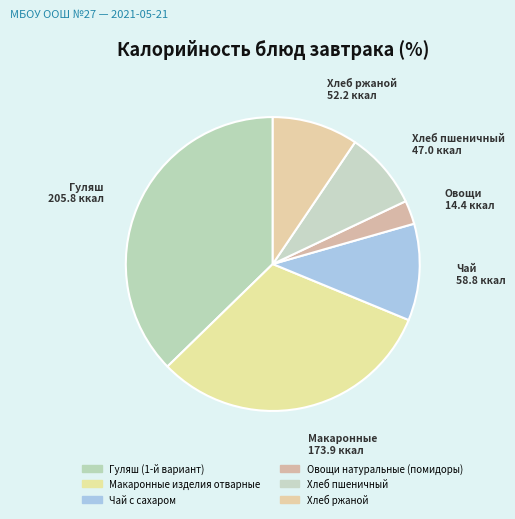

To the nearest percent, what is the difference between the Хлеб ржаной and Овощи натуральные (помидоры) slice percentages?

7%